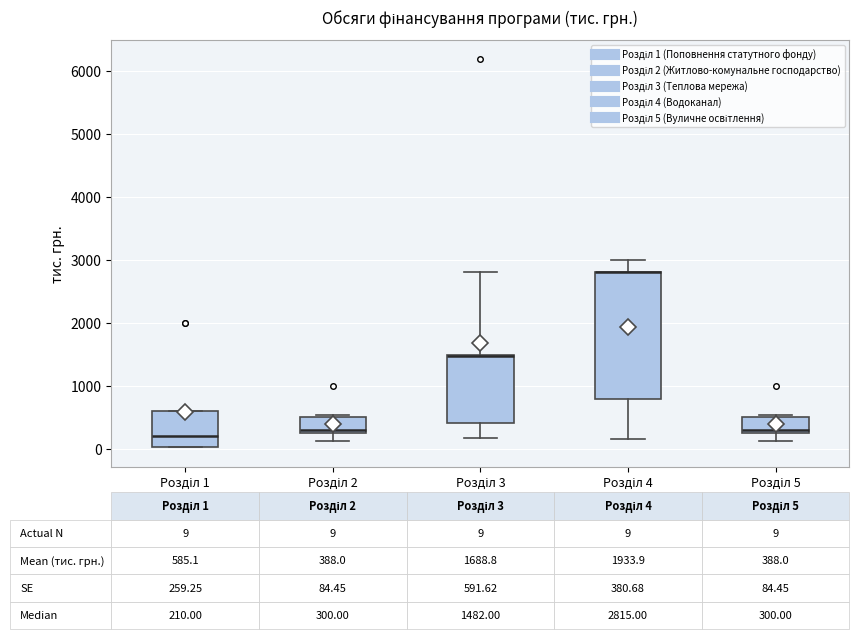

Comparing the boxes themselves (not the whiskers), which one is the tallest?

Розділ 4